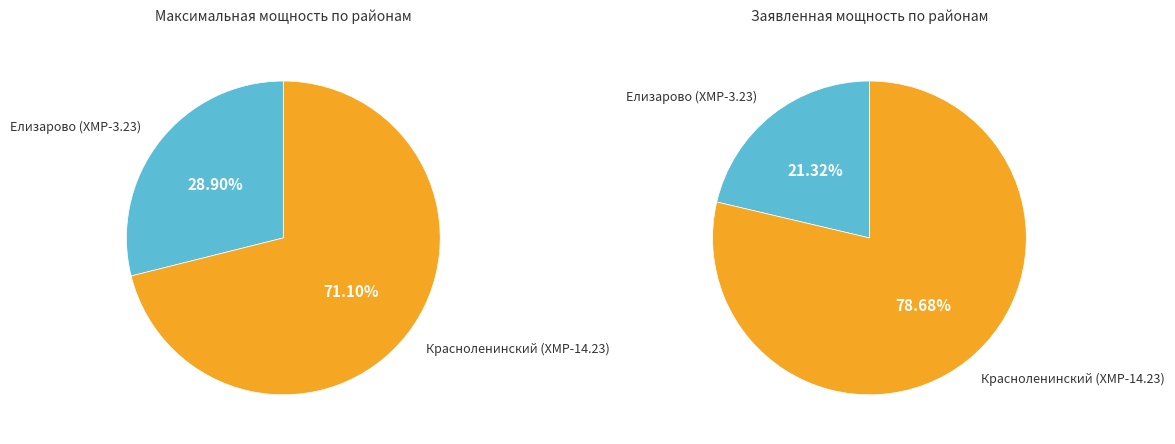

How many slices are in this pie chart?

2